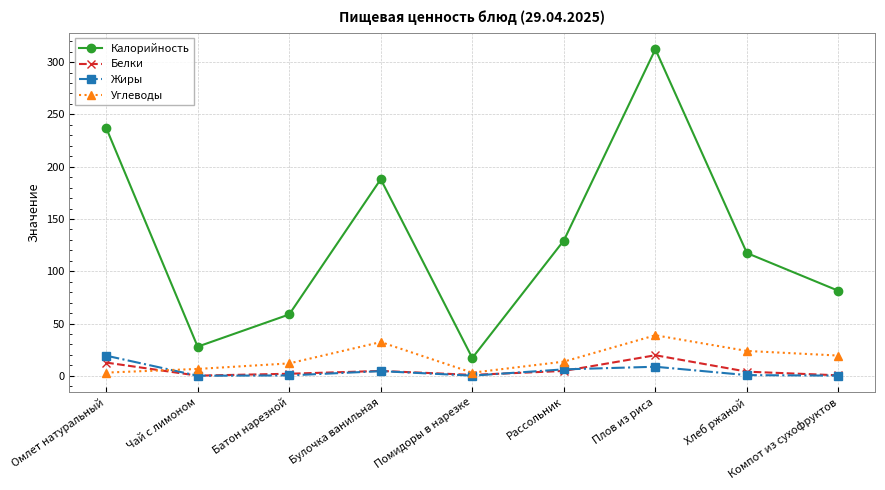

What is the highest value of the Калорийность series?

312.3